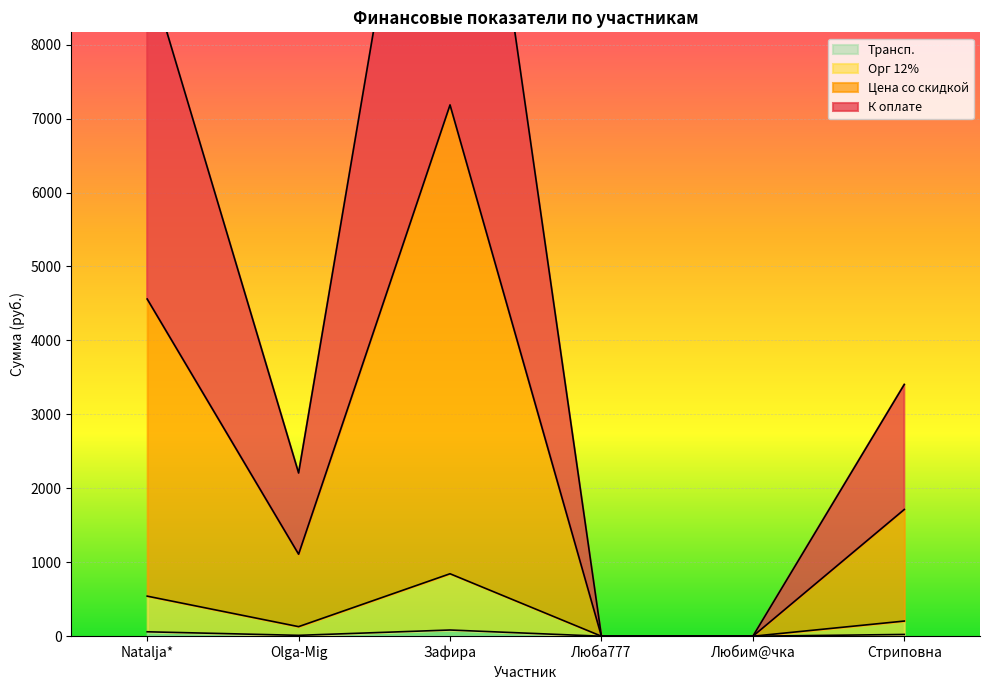

Reading right to left, extract all data points from this chart.

К оплате: 3404.6	0.0	0.0	14286.9	2207.2	9060.3
Цена со скидкой: 1714.3	0.0	0.0	7185.5	1109.6	4560.2
Орг 12%: 205.1	0.0	0.0	844.9	129.6	542.2
Трансп.: 24.0	0.0	0.0	84.0	12.0	60.0